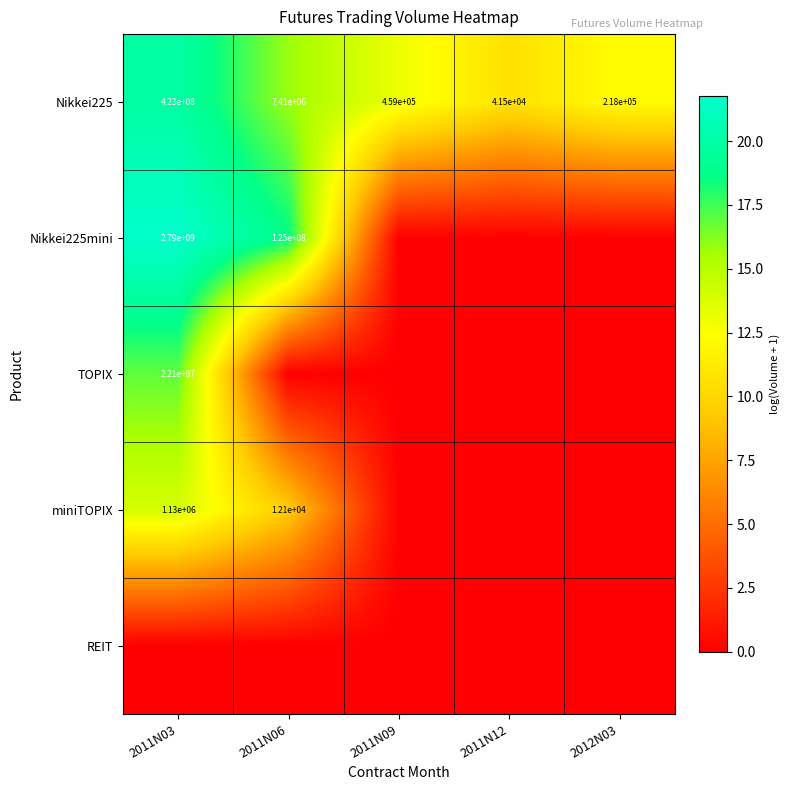

What is the minimum value for Nikkei225?

41500